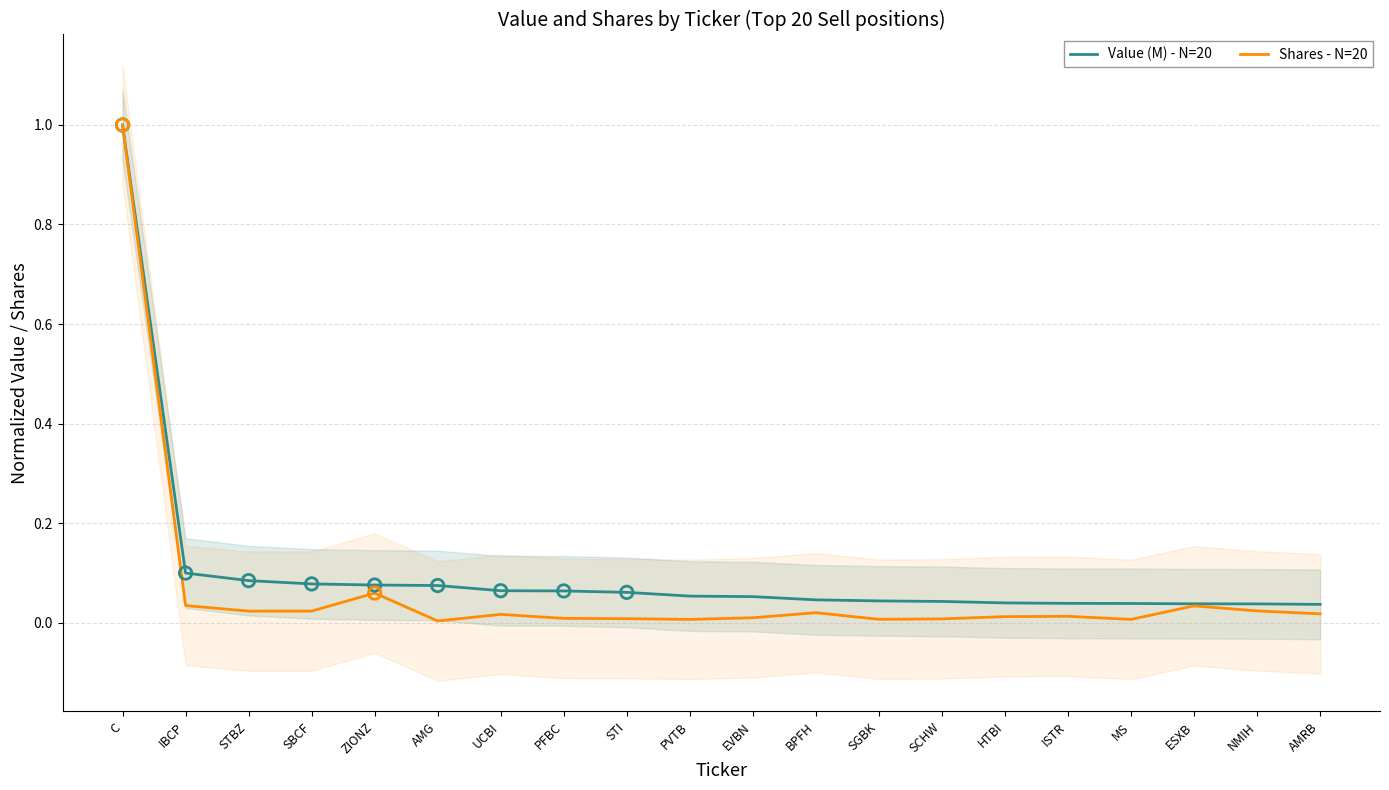

What are all the series names shown in the legend?

Value (M) - N=20, Shares - N=20